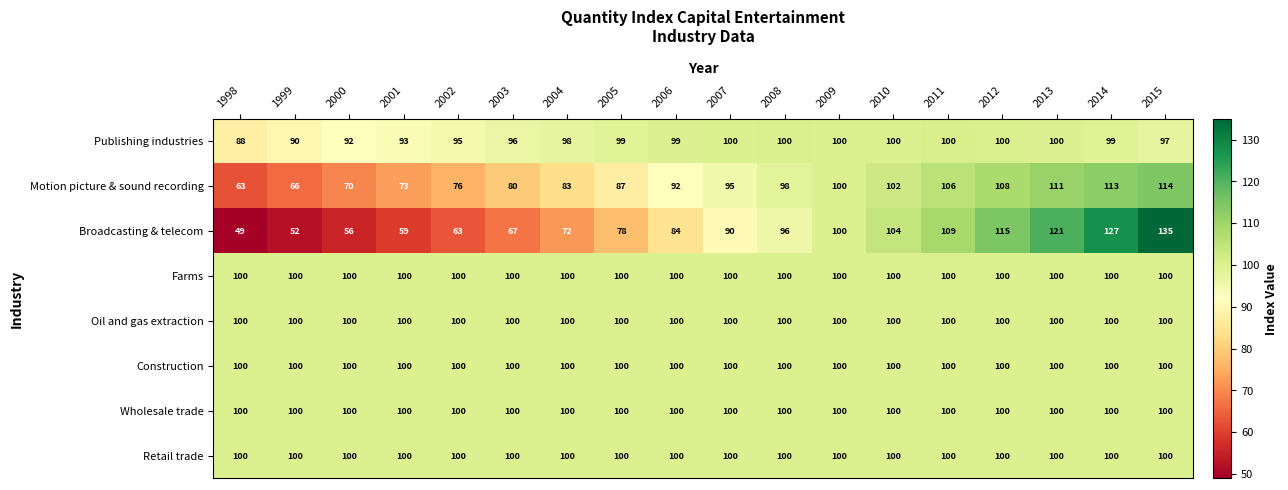

What is the difference between the maximum and minimum values in the Broadcasting & telecom series?

86